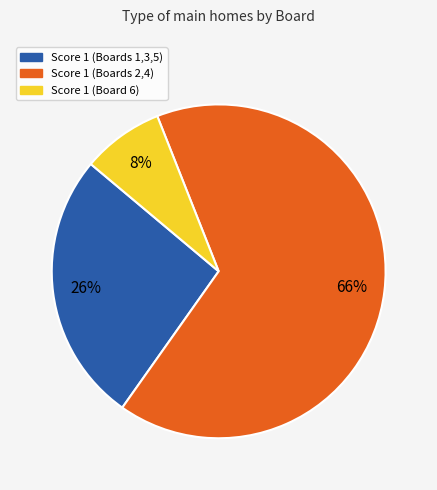

To the nearest percent, what is the average slice percentage?

33%